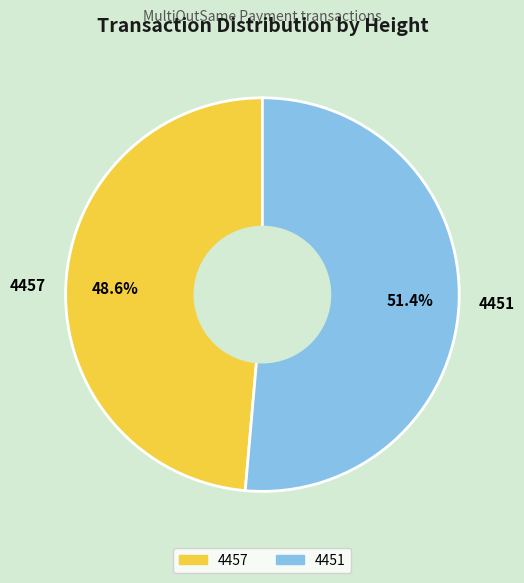

What is the ratio of the value at 4451 to the value at 4457?

1.1